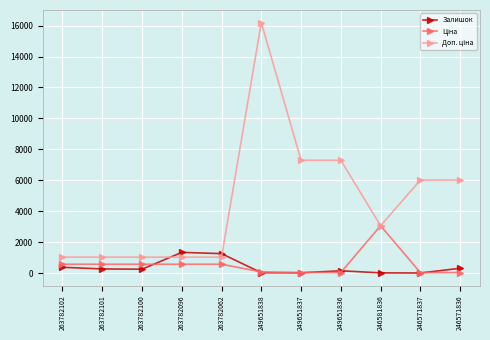

What is the difference between the Залишок values at 246581836 and 263782096?

1325.0